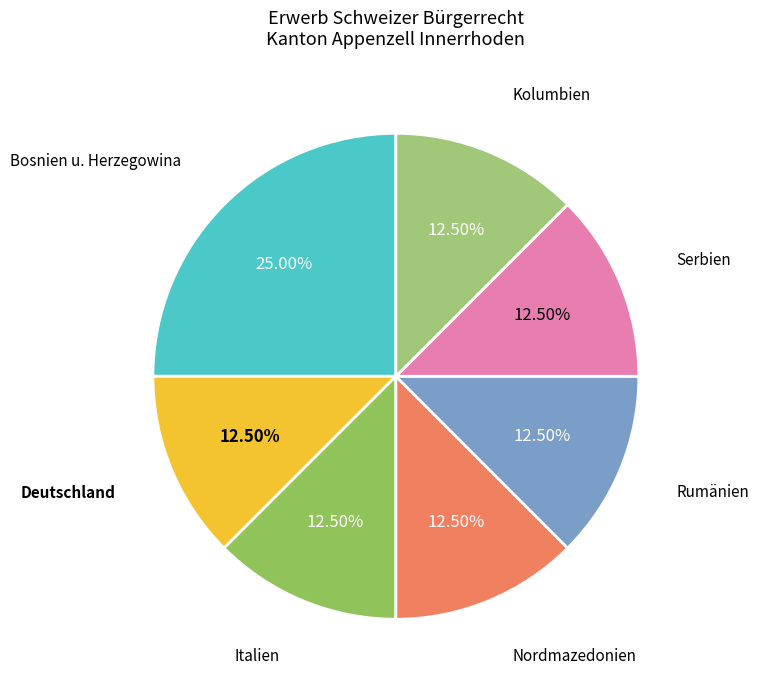

Does any single category account for the majority?

No